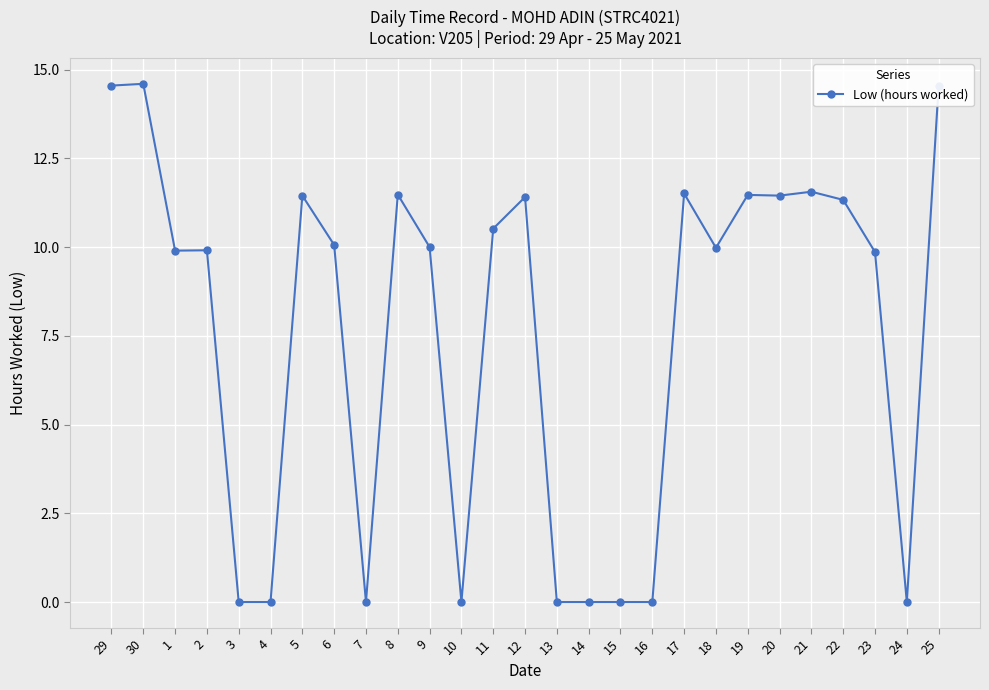

Between 17 and 7, which is larger?

17